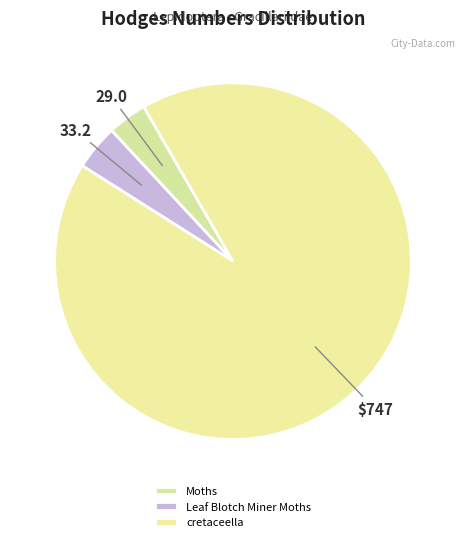

How many segments does this pie chart have?

3